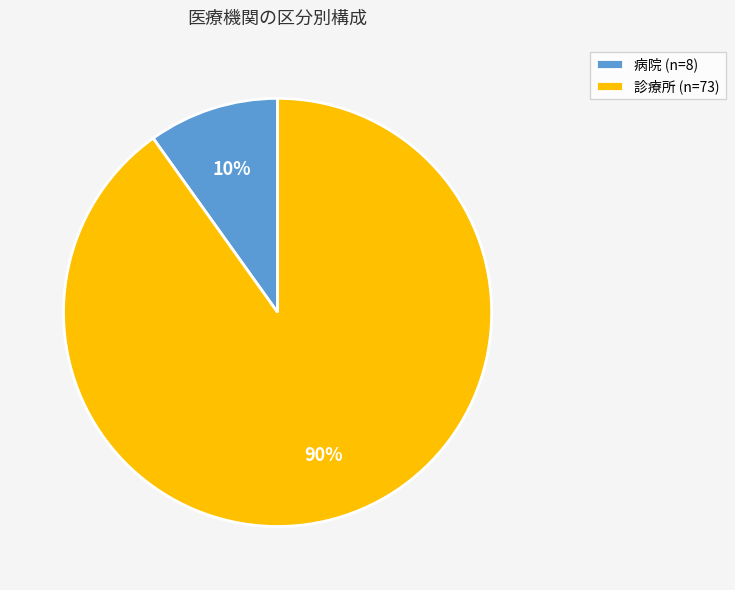

Which slice is the smallest?

病院